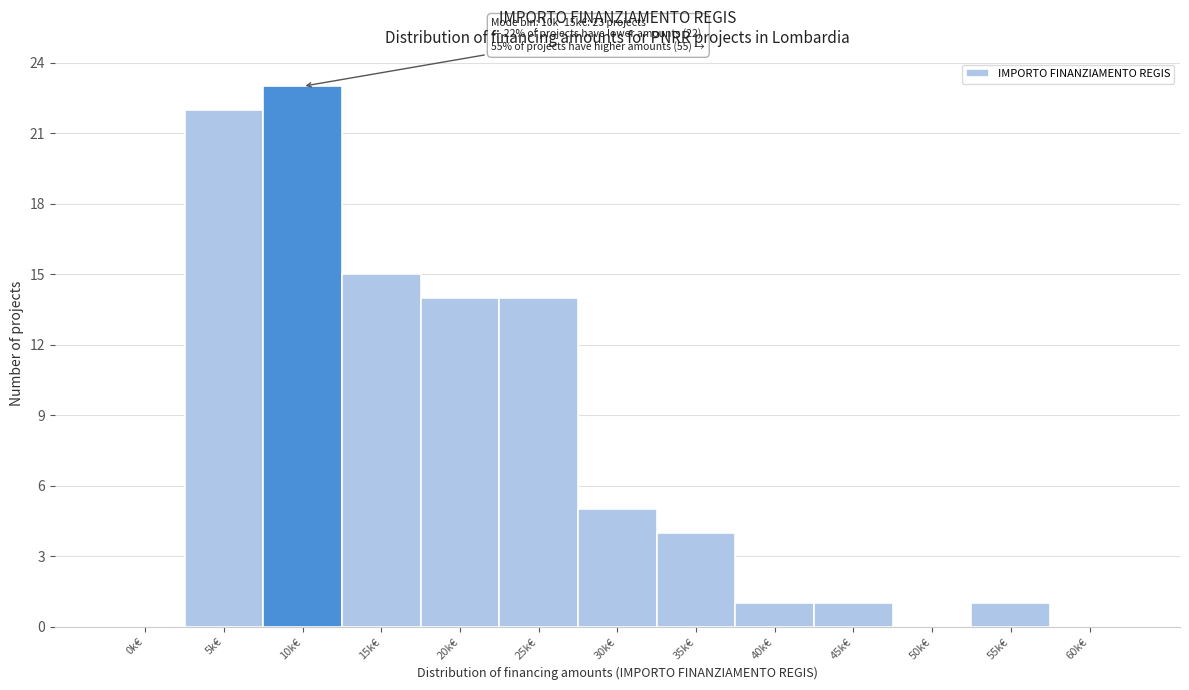

Reading left to right, extract all data points from this chart.

0k€=0	5k€=22	10k€=23	15k€=15	20k€=14	25k€=14	30k€=5	35k€=4	40k€=1	45k€=1	50k€=0	55k€=1	60k€=0